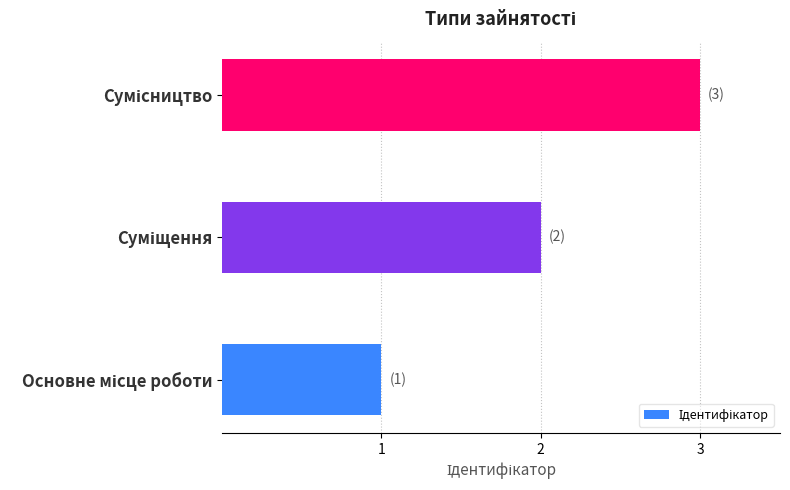

What is the average value?

2